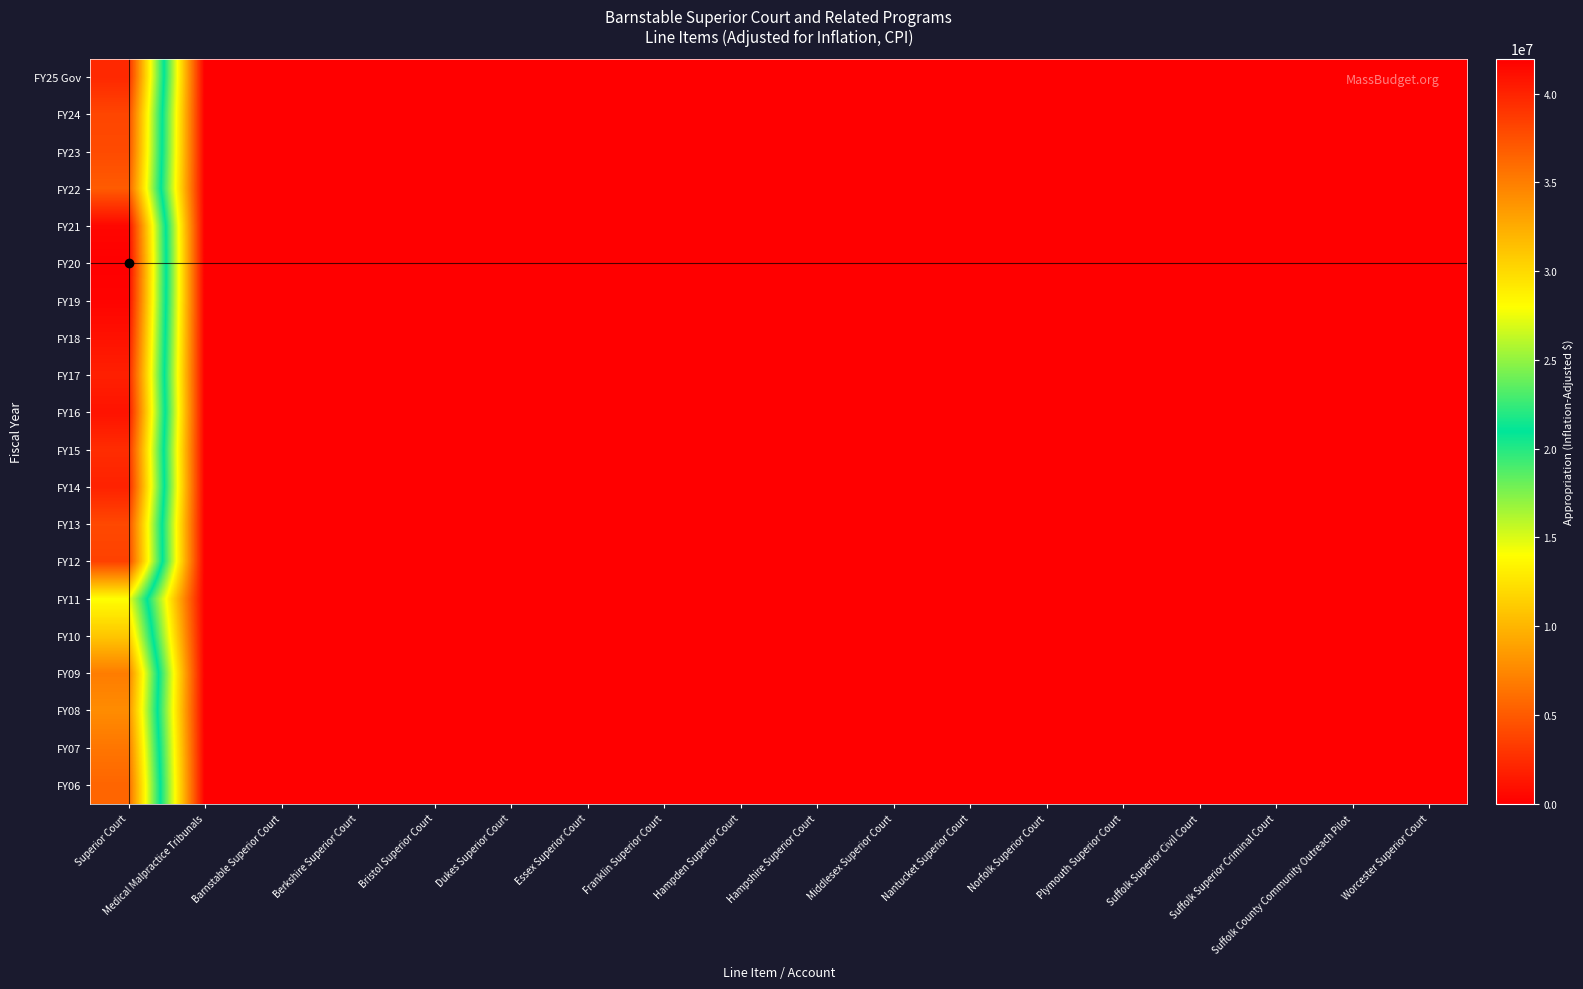

List the series in order of their peak value, highest first.

FY20, FY19, FY21, FY18, FY16, FY17, FY14, FY25 Gov, FY15, FY12, FY24, FY13, FY23, FY22, FY06, FY07, FY09, FY08, FY10, FY11